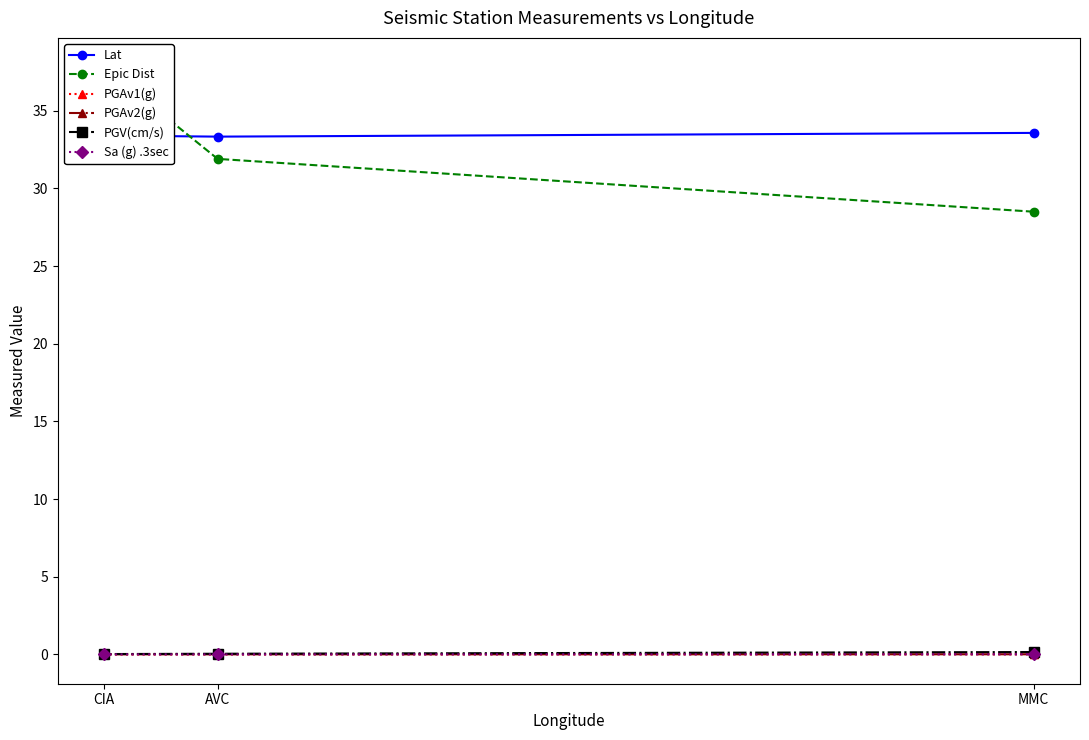

What is the highest value of the Lat series?

33.6